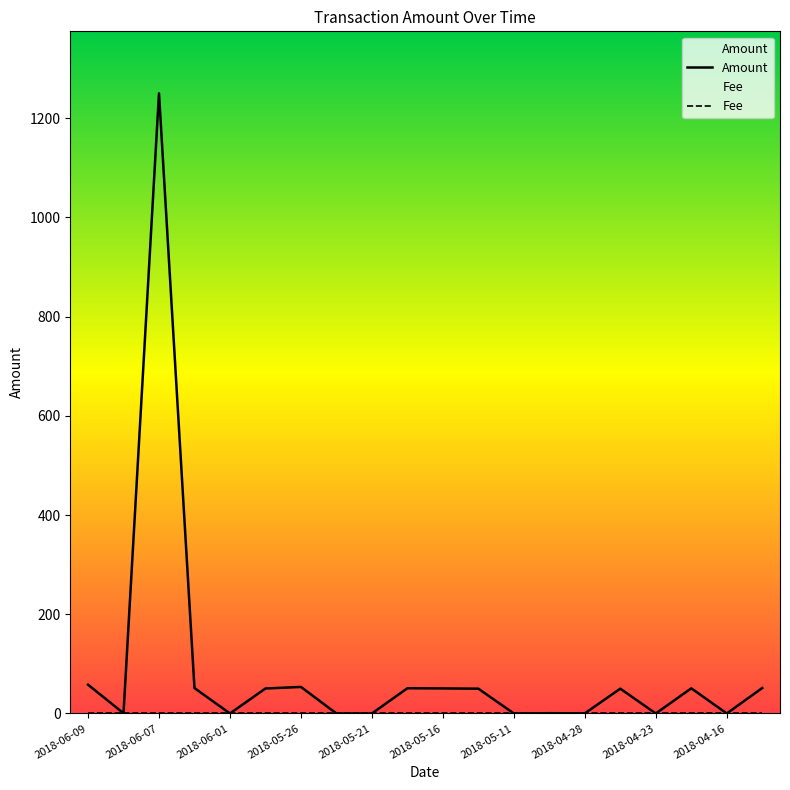

True or false: Fee has more than 2 interior local peaks.

False